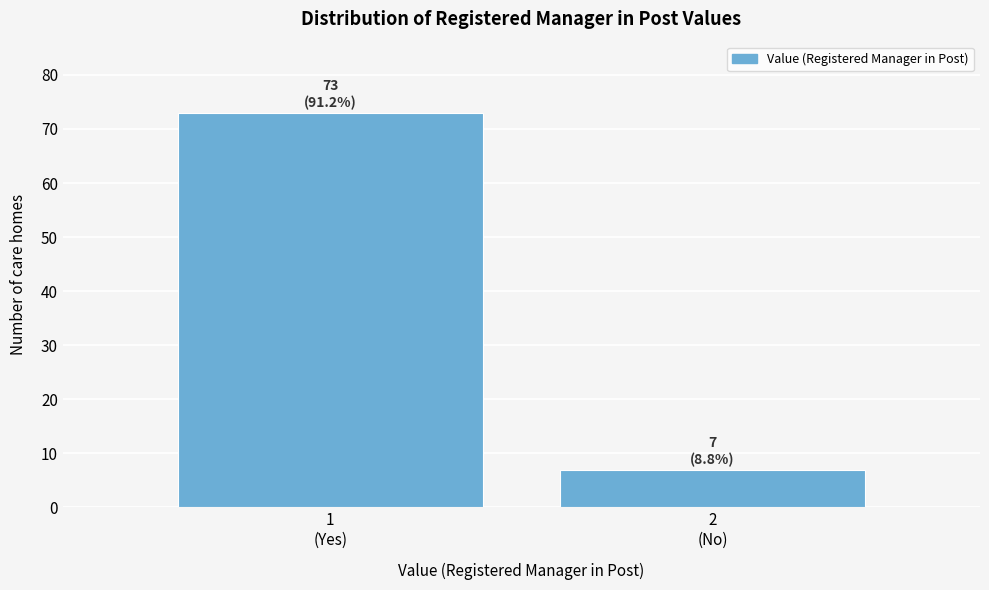

Reading right to left, extract all data points from this chart.

7	73